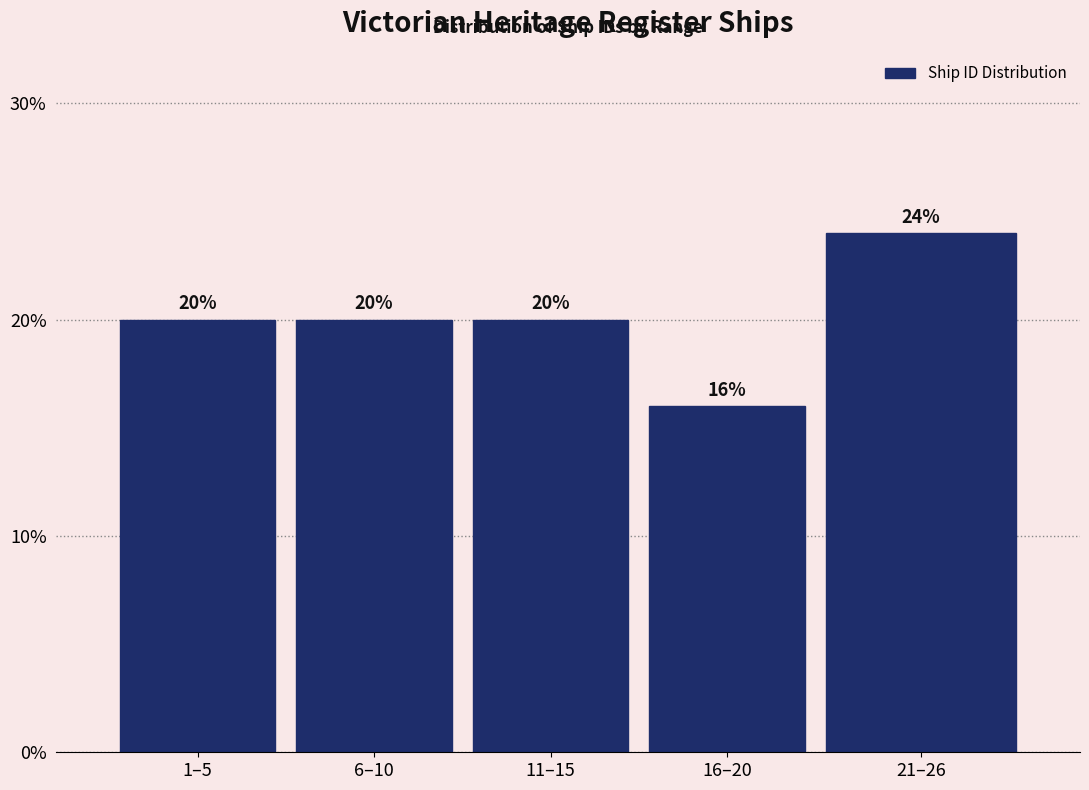

Reading right to left, transcribe all the data shown in this chart.

24	16	20	20	20